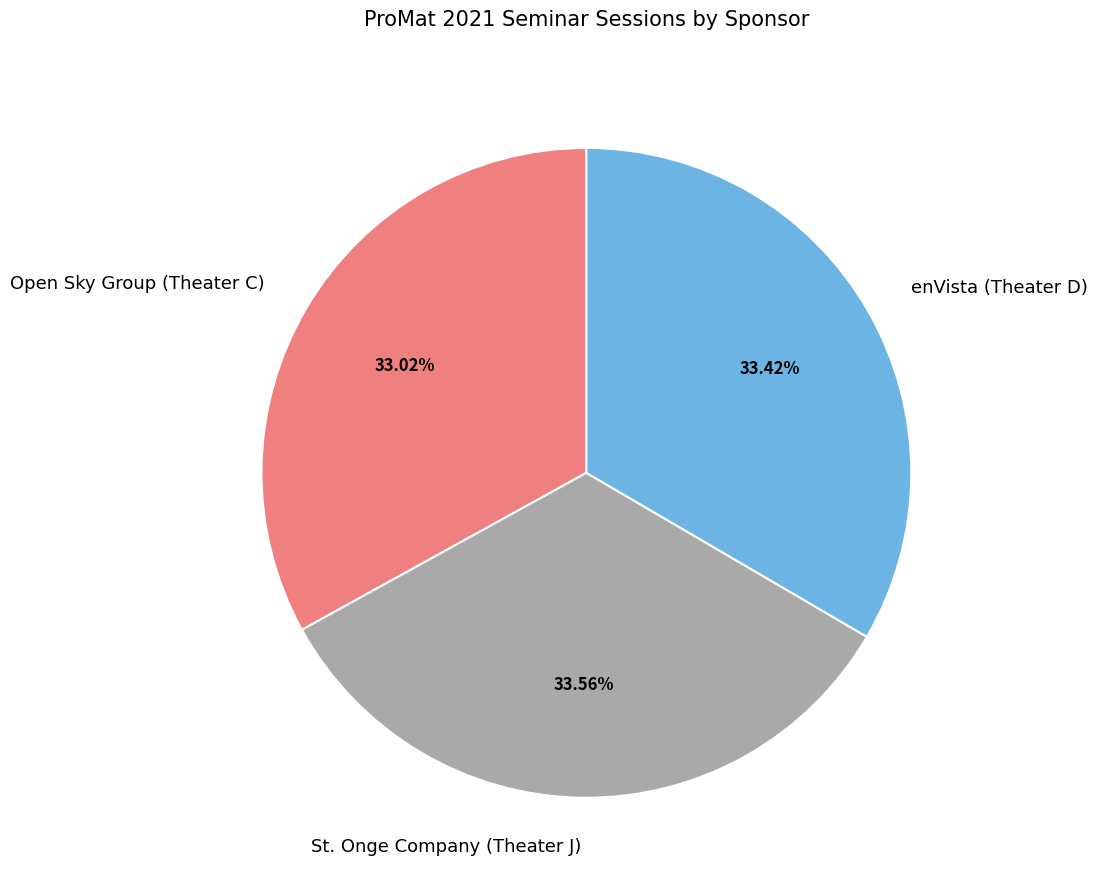

True or false: St. Onge Company (Theater J) accounts for 19% of the total.

False